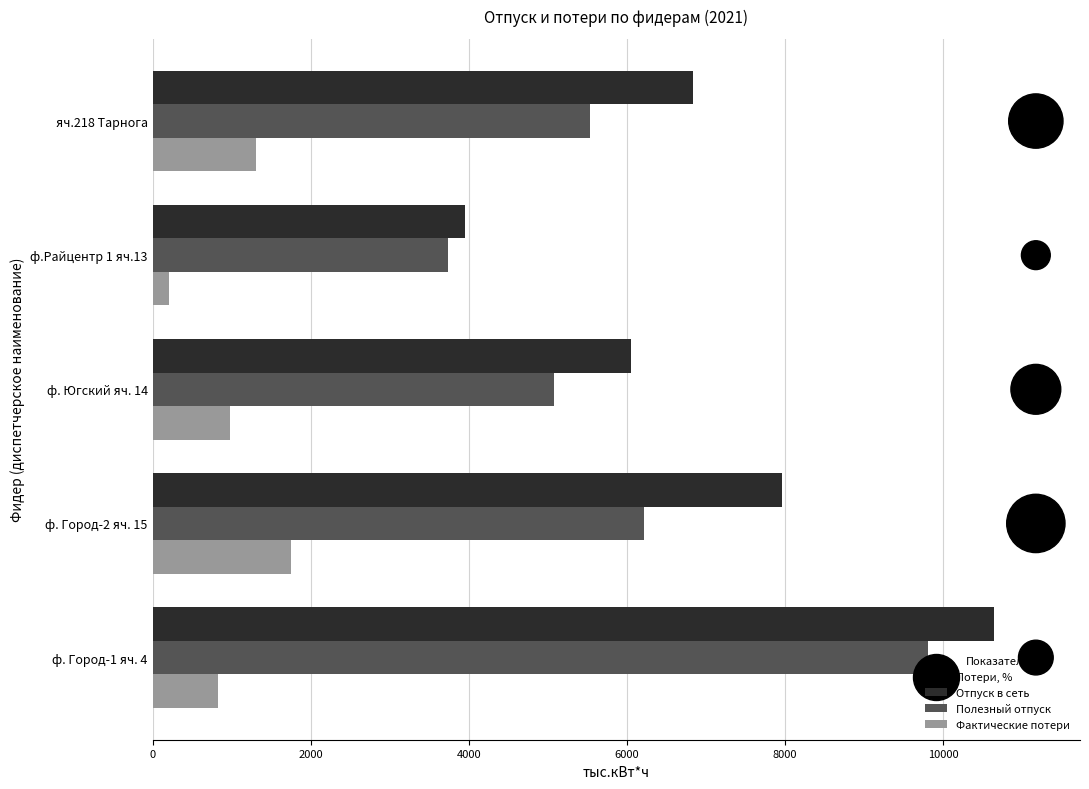

Which series has the largest total across all categories?

Отпуск в сеть